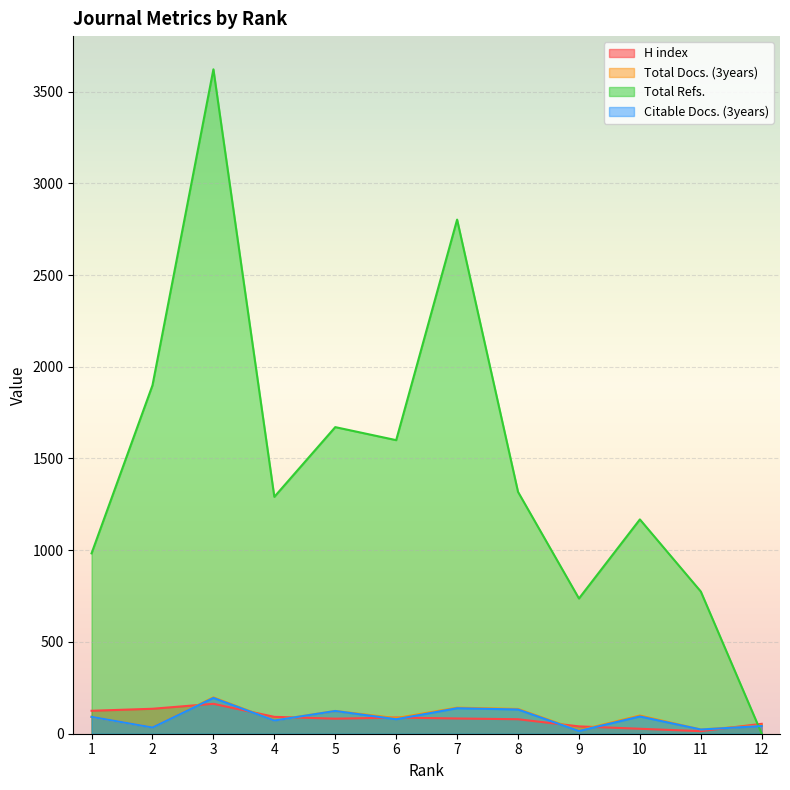

In Total Refs., how many points are higher than both neighbors (excluding endpoints)?

4